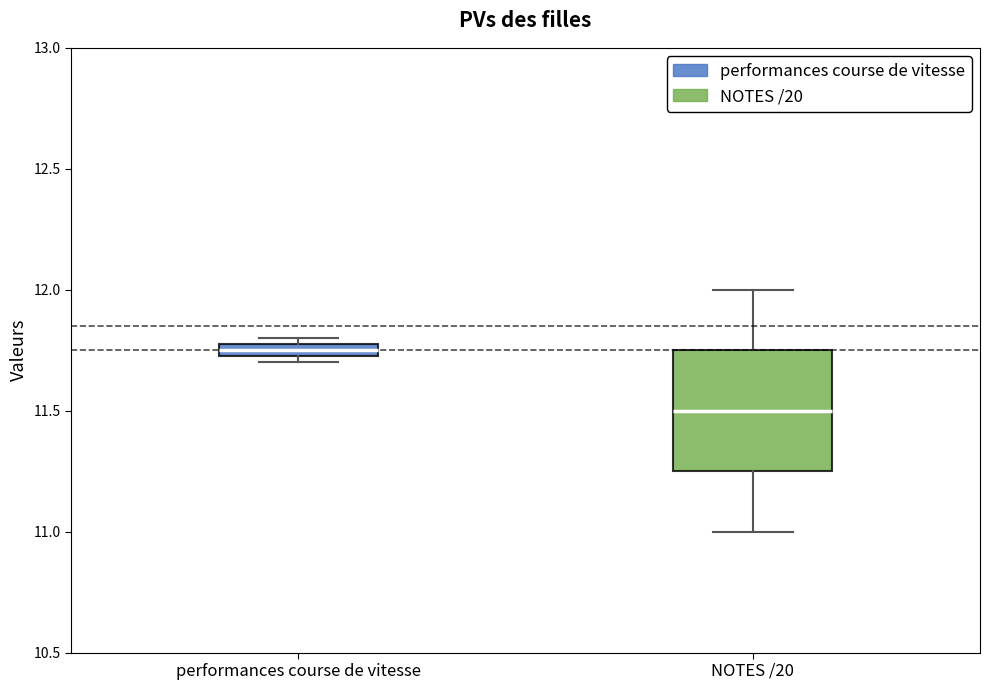

Which box's median line is the lowest?

NOTES /20